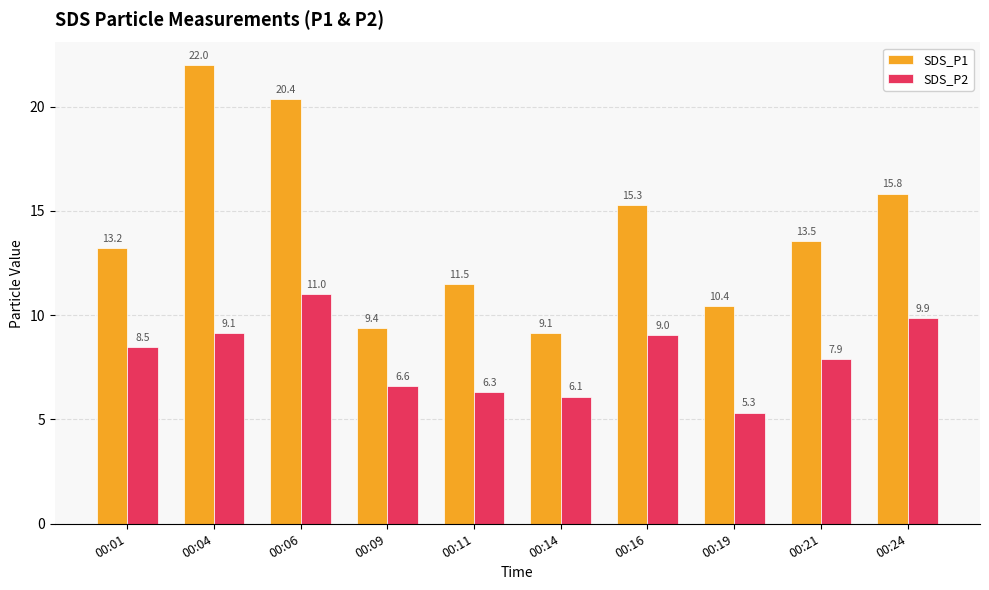

What is the difference between the maximum and minimum values in the SDS_P1 series?

12.8